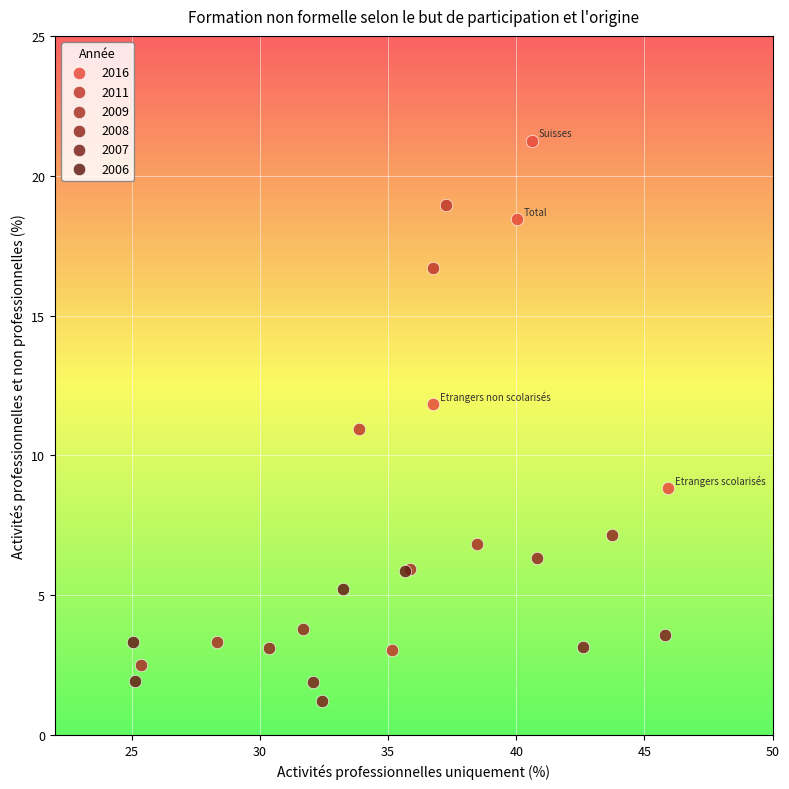

Which series has the largest Y range (max minus min)?

2011